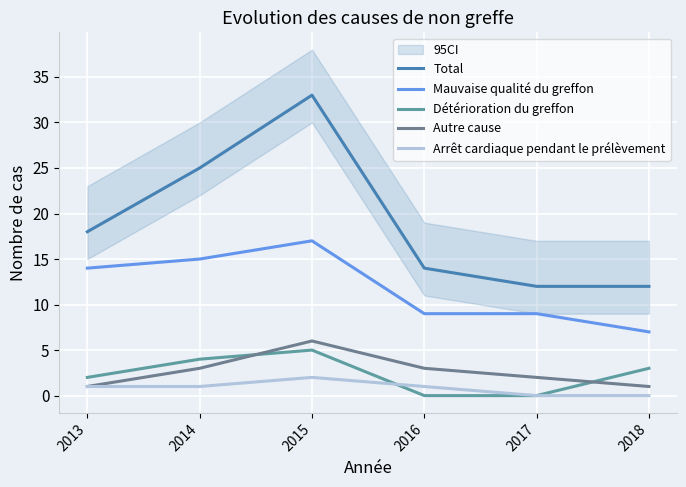

How many times do Détérioration du greffon and Autre cause cross each other?

2